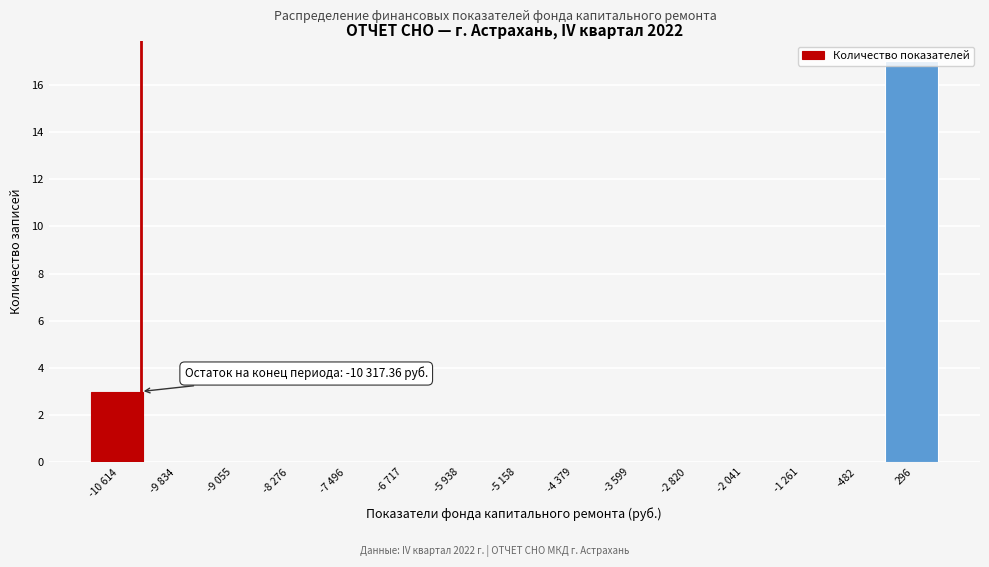

What value does the data have at 296?

17